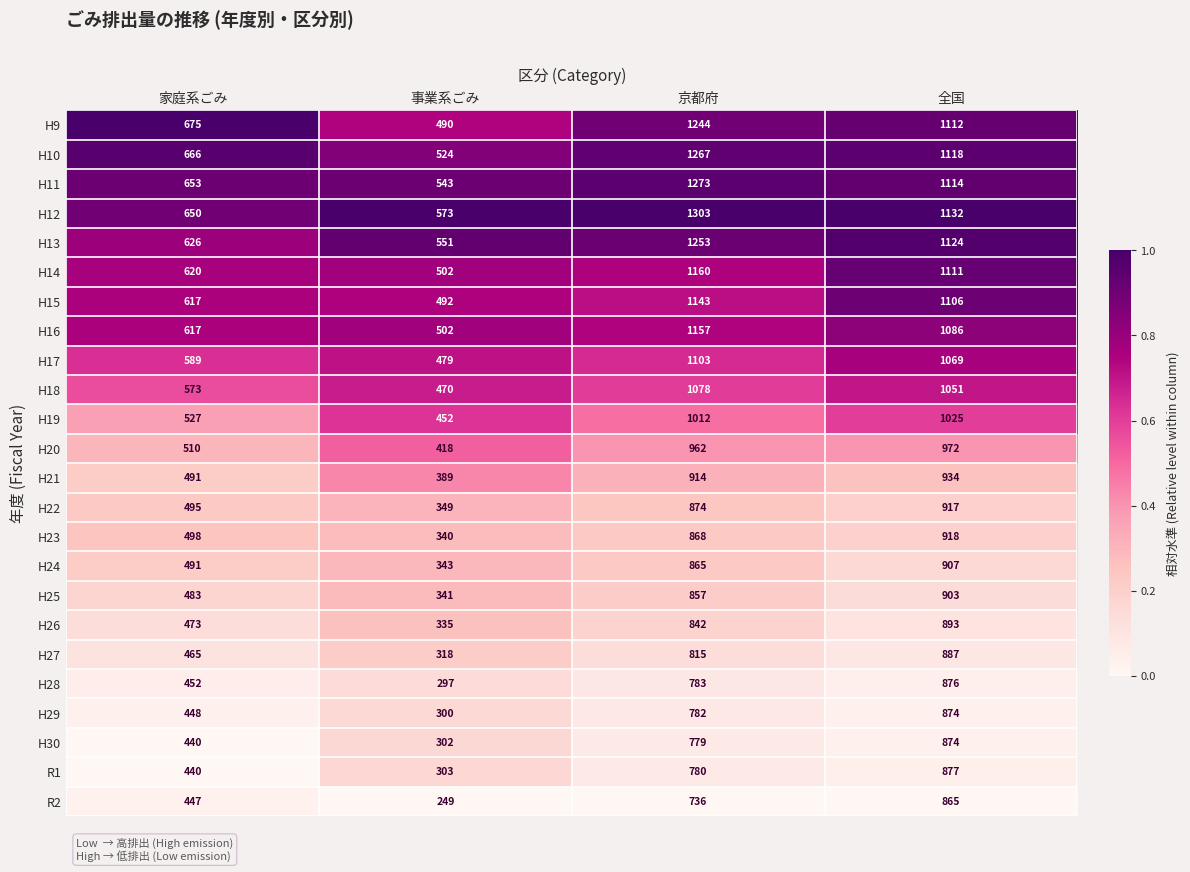

What is the difference between the H29 values at 家庭系ごみ and 全国?

426